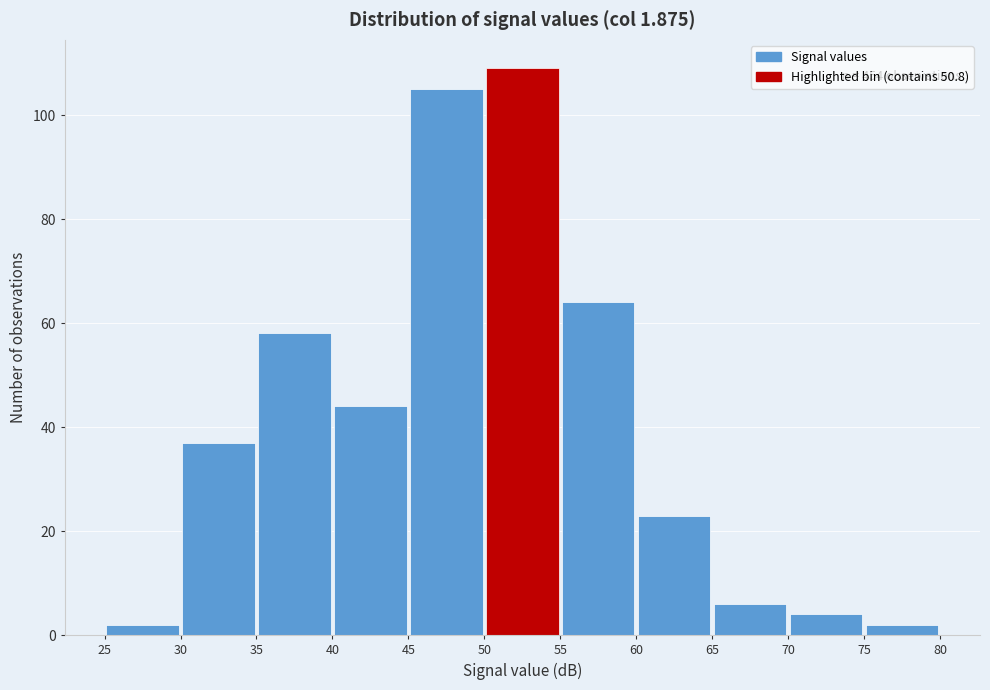

Over which range of the x-axis is the bar tallest?

50 to 55